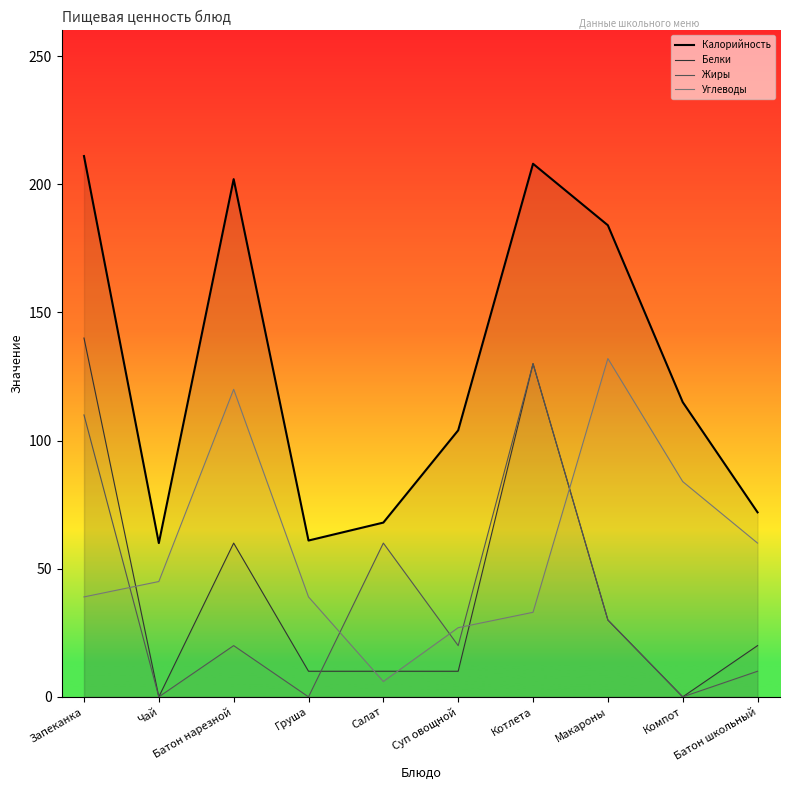

Reading left to right, transcribe all the data shown in this chart.

Калорийность: Запеканка=211	Чай=60	Батон нарезной=202	Груша=61	Салат=68	Суп овощной=104	Котлета=208	Макароны=184	Компот=115	Батон школьный=72
Белки: Запеканка=140	Чай=0	Батон нарезной=60	Груша=10	Салат=10	Суп овощной=10	Котлета=130	Макароны=30	Компот=0	Батон школьный=20
Жиры: Запеканка=110	Чай=0	Батон нарезной=20	Груша=0	Салат=60	Суп овощной=20	Котлета=130	Макароны=30	Компот=0	Батон школьный=10
Углеводы: Запеканка=39	Чай=45	Батон нарезной=120	Груша=39	Салат=6	Суп овощной=27	Котлета=33	Макароны=132	Компот=84	Батон школьный=60